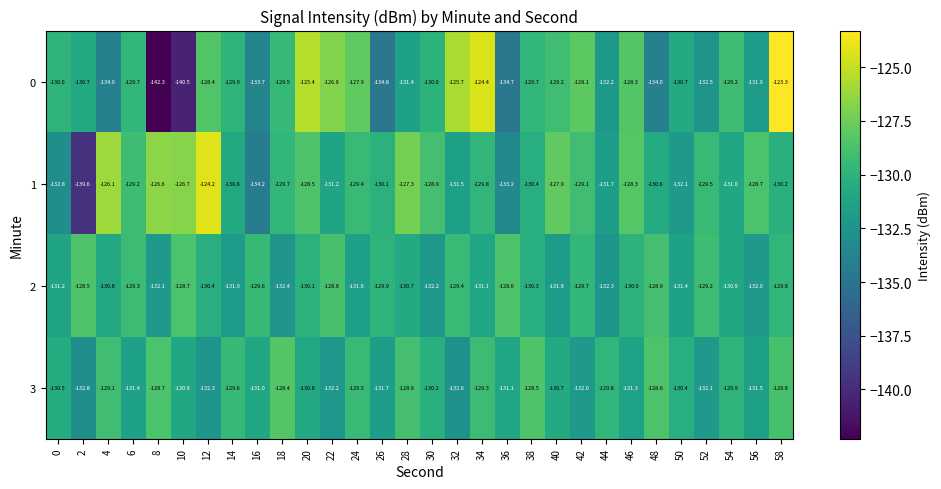

The 2 series shows -233.7 at 0. True or false?

False